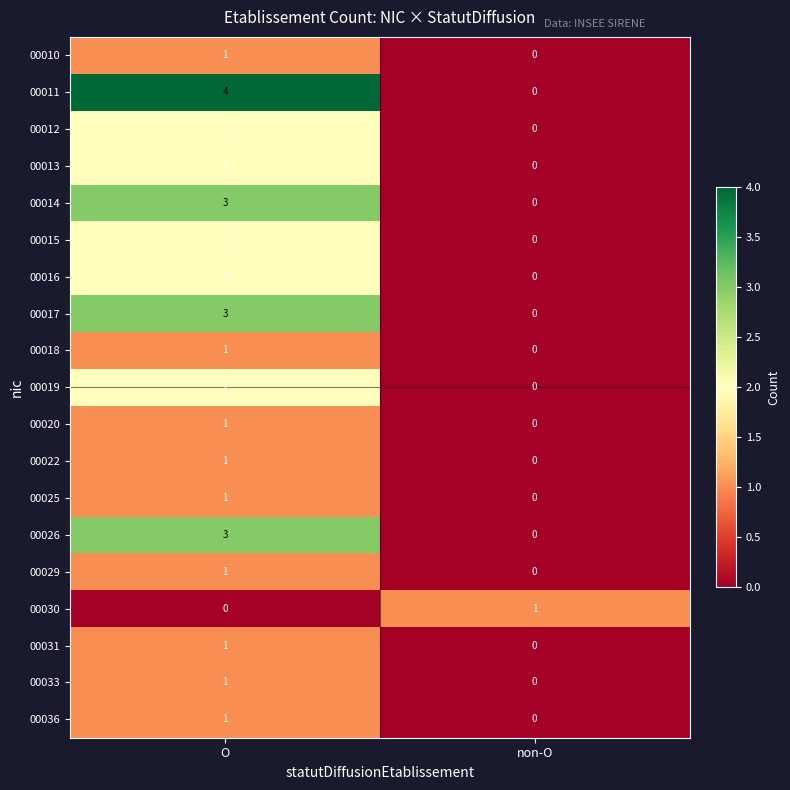

Which series has the largest total across all categories?

00011